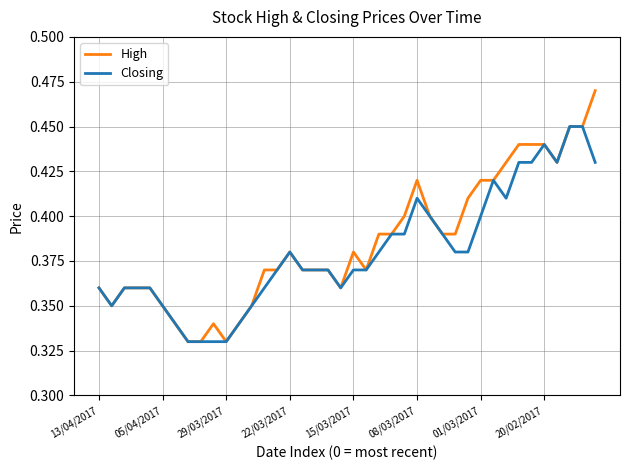

How many lines are shown in the chart?

2